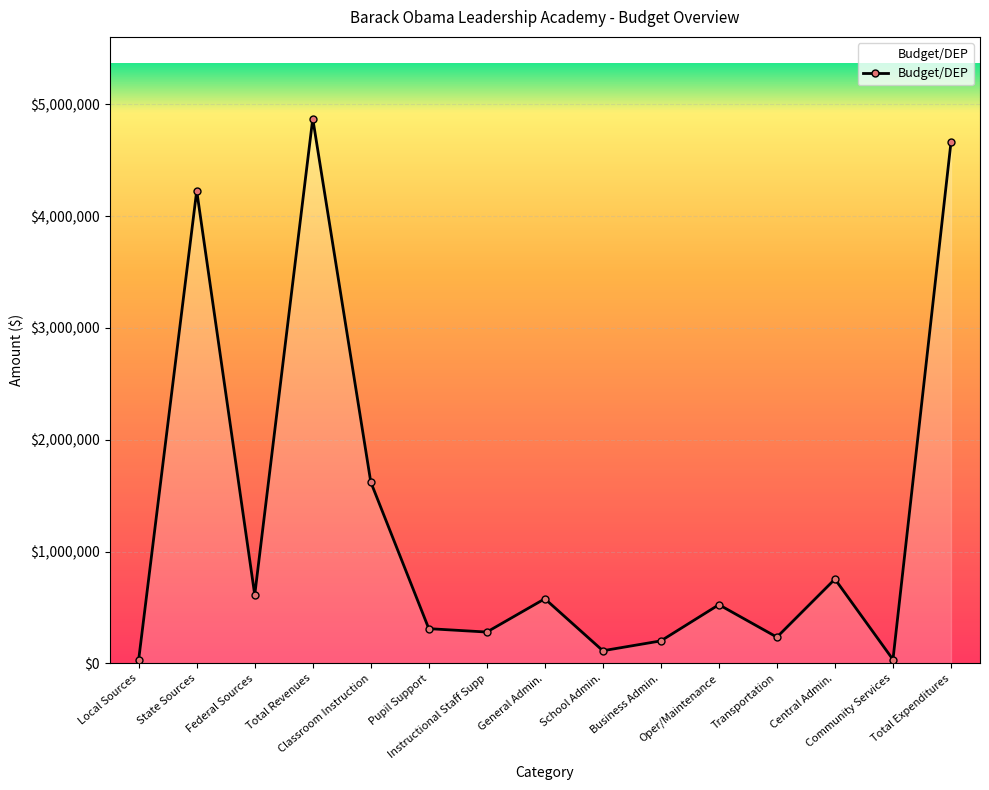

The chart shows a value of 6428248 at Total Revenues. True or false?

False